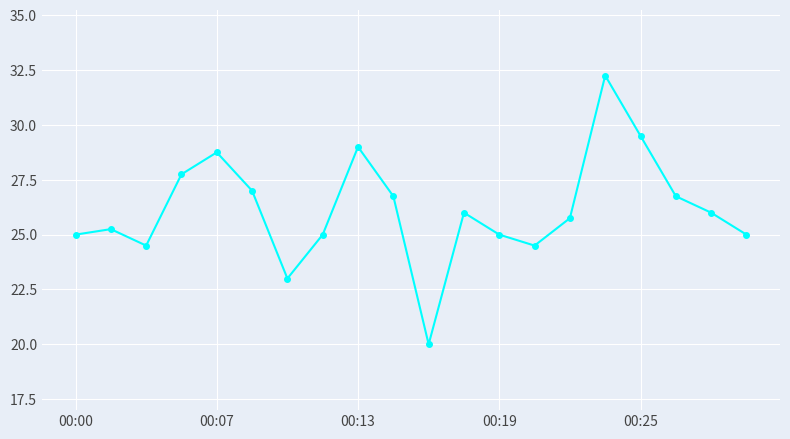

How many data points are less than 26?

10